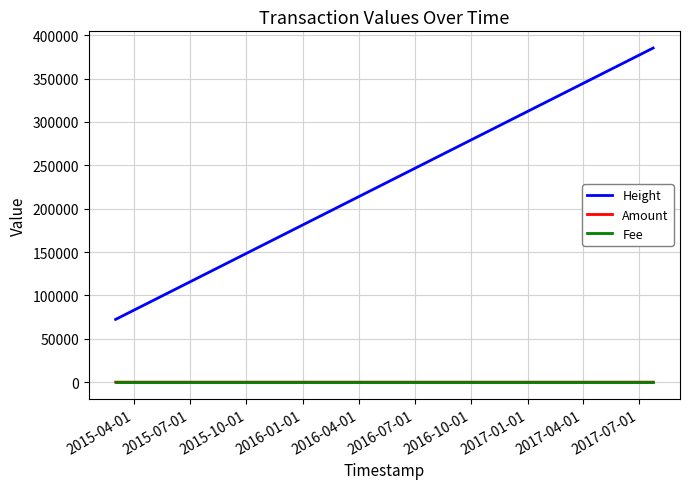

Which series has the largest range (max minus min)?

Height